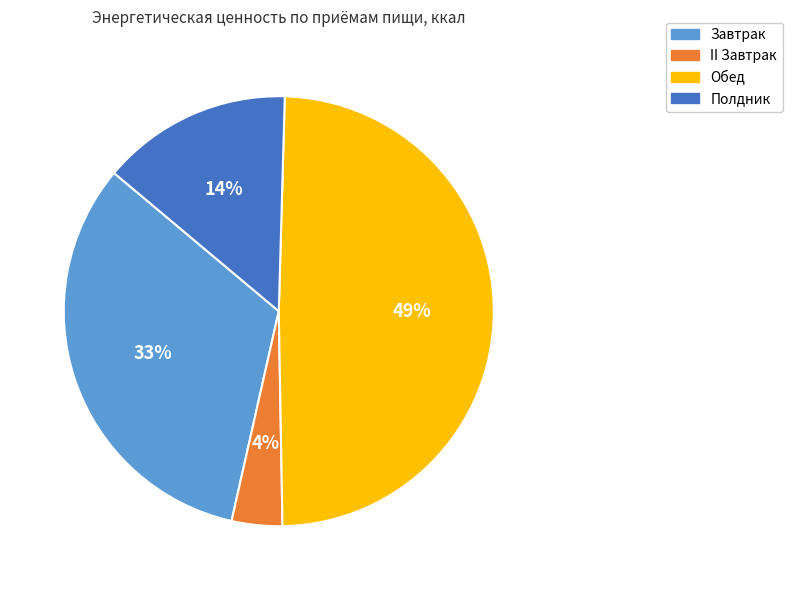

Count the number of slices in the pie.

4